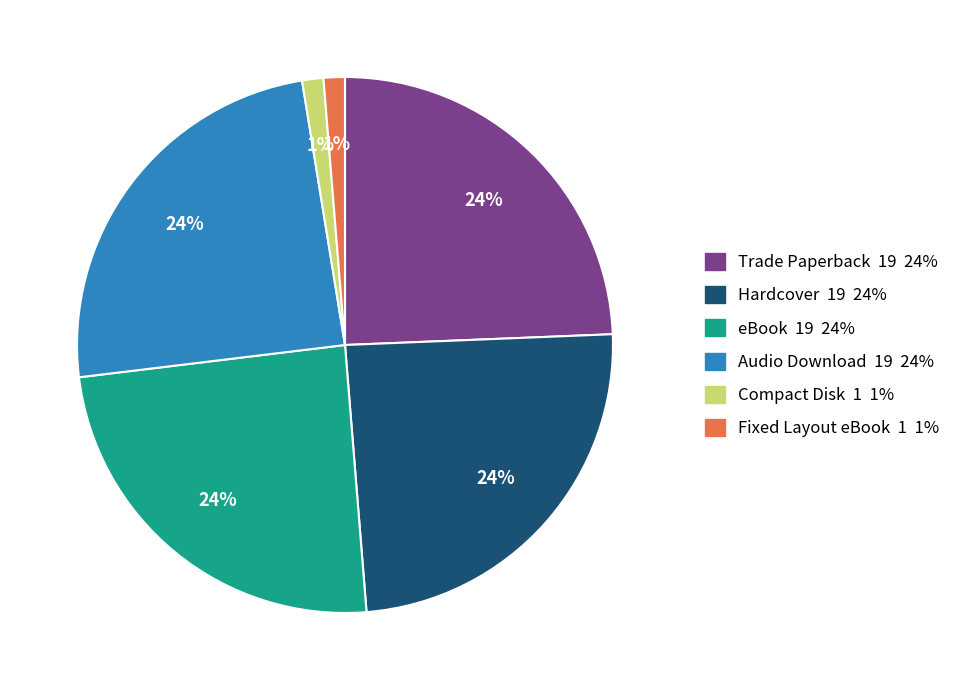

What percentage is the eBook slice, to the nearest percent?

24%